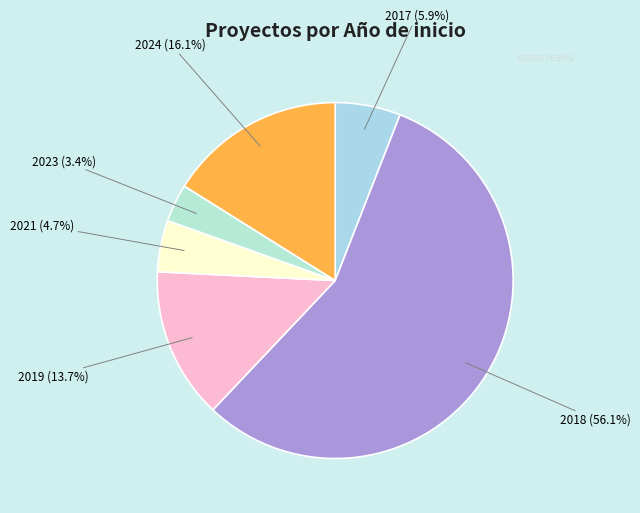

How many slices are in this pie chart?

6